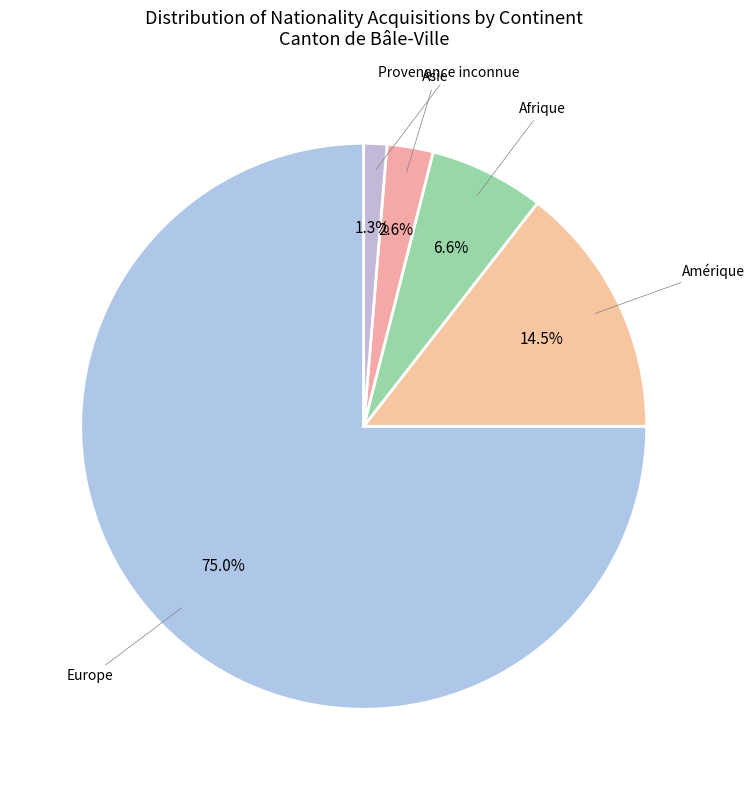

Which slice is the largest?

Europe